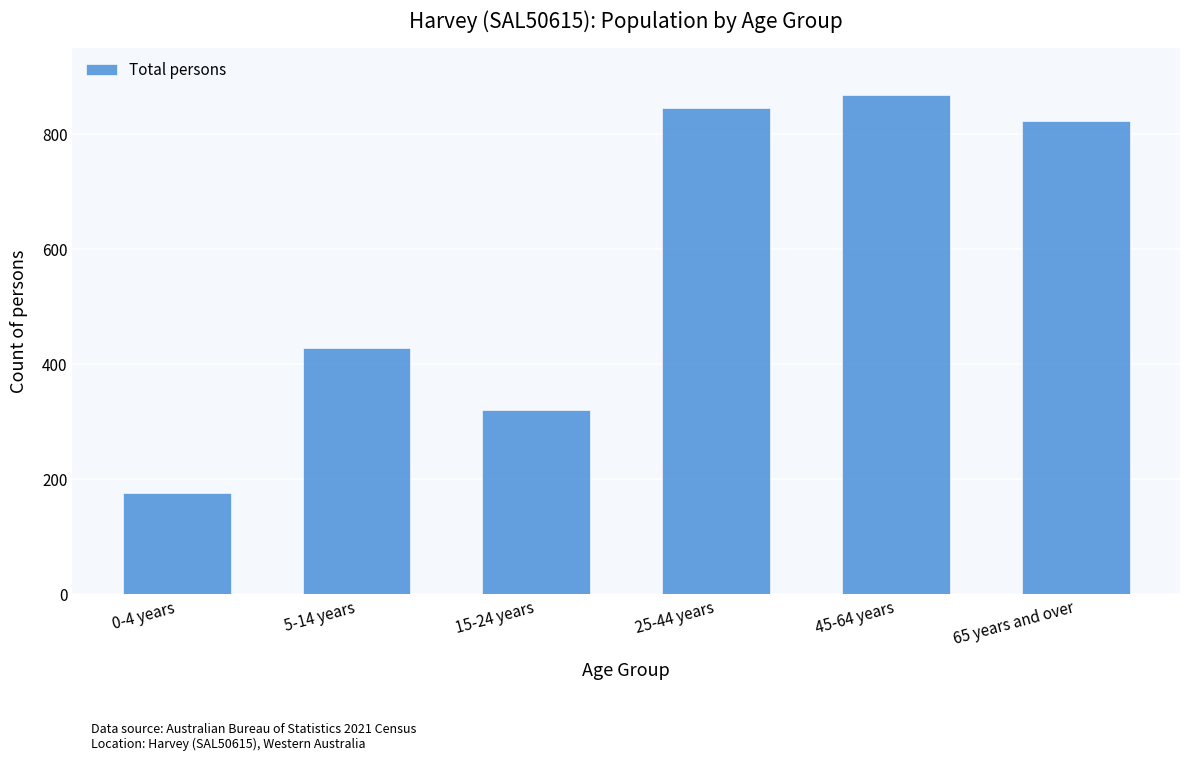

Reading left to right, list all the values displayed in this chart.

177	429	320	846	868	824